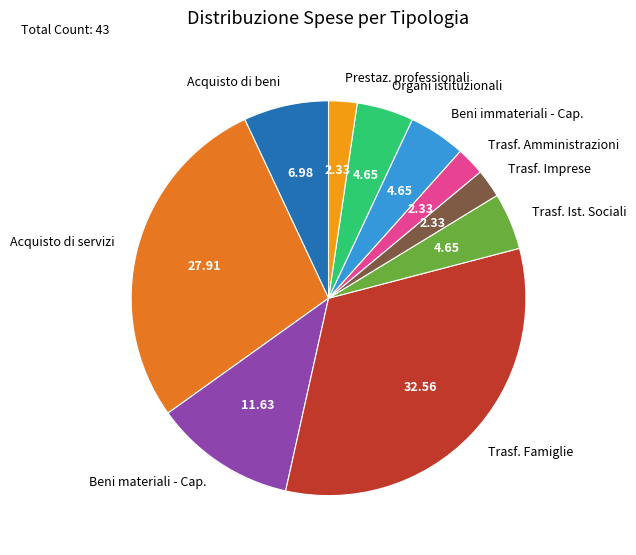

How many segments does this pie chart have?

10